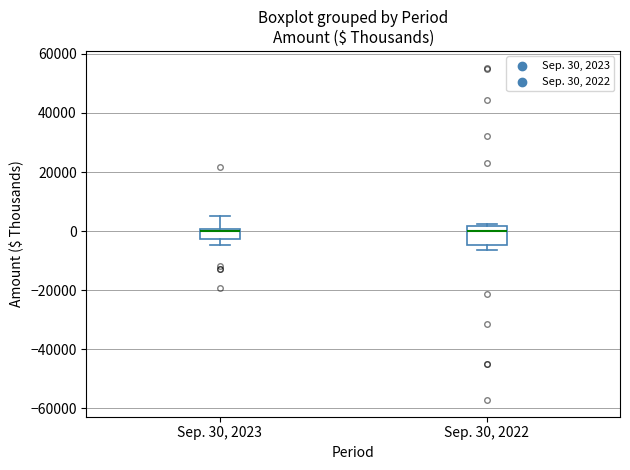

Reading left to right, read every box against the y-axis: the position of its median line, the range the box covers, and the ends of its whiskers. The values are not printed on the chart, so give them approximately, as read against the axis.

Sep. 30, 2023: median 0, box -2000 to 0, whiskers -4000 to 6000
Sep. 30, 2022: median 0, box -4000 to 2000, whiskers -6000 to 2000 (just above the box's upper edge)